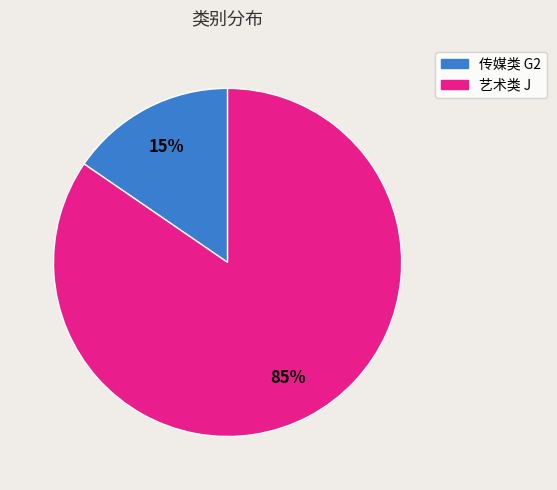

Which has a higher value, 传媒类 G2 or 艺术类 J?

艺术类 J